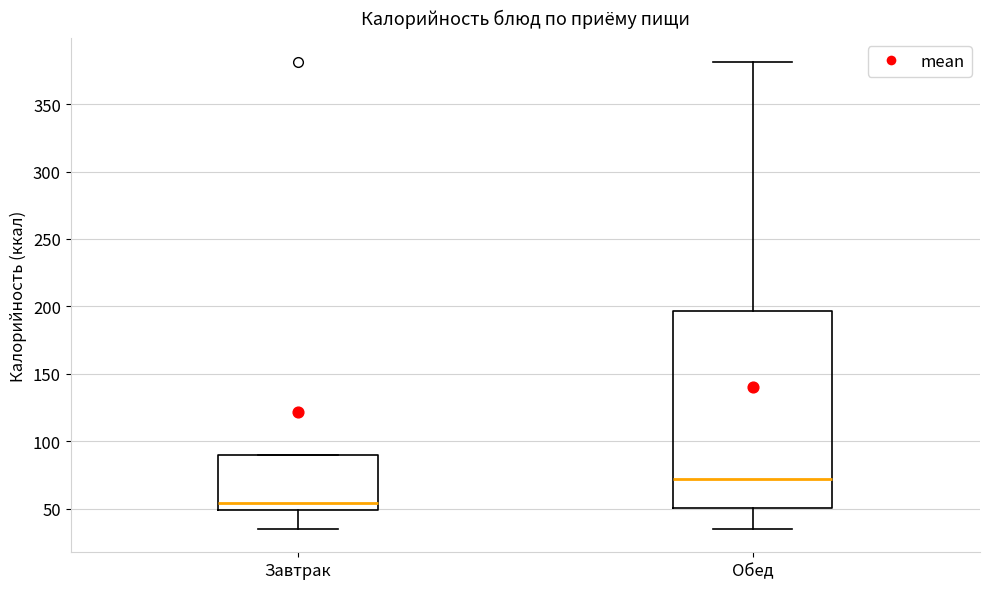

Reading left to right, read every box against the y-axis: the position of its median line, the range the box covers, and the ends of its whiskers. The values are not printed on the chart, so give them approximately, as read against the axis.

Завтрак: median 55, box 50 to 90, whiskers 35 to 90
Обед: median 70, box 50 to 195, whiskers 35 to 380